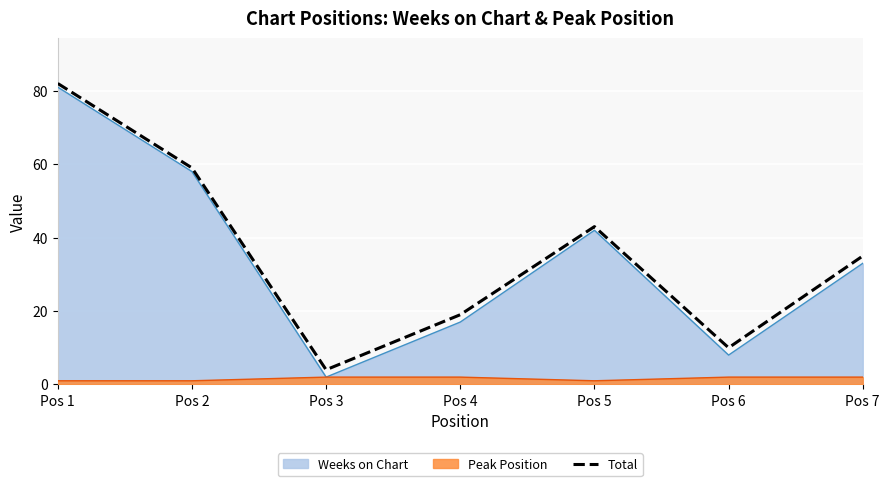

Approximately how many times larger is the value at Pos 6 compared to Pos 2?

0.2